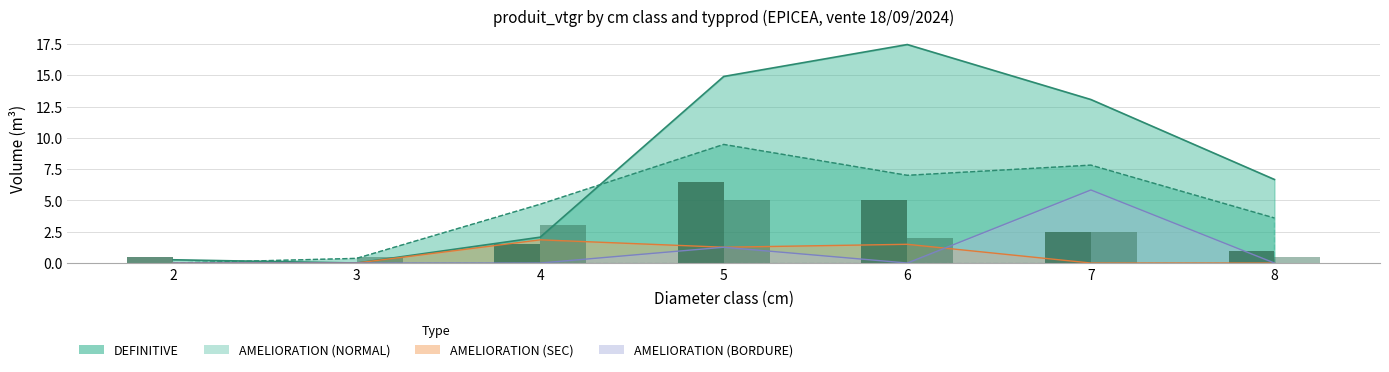

Rank the categories by value from lowest to highest.

2, 3, 8, 4, 6, 7, 5